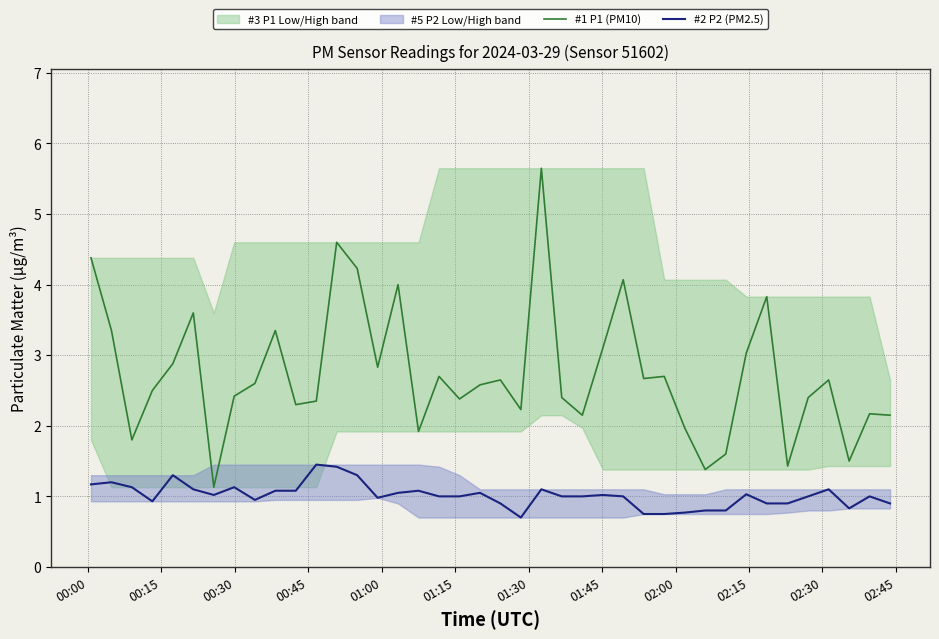

True or false: #1 P1 (PM10) and #2 P2 (PM2.5) cross at least once.

False